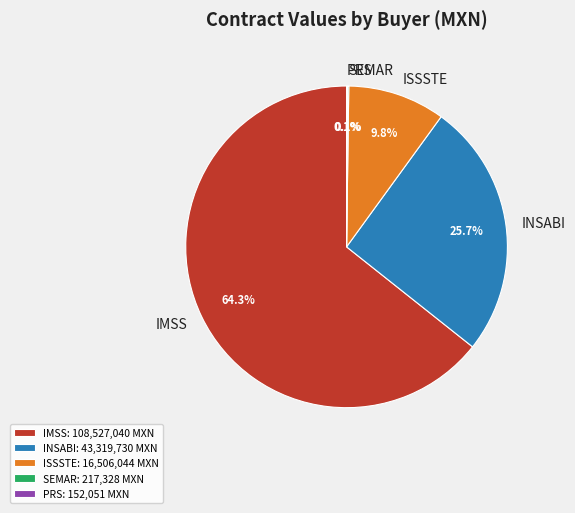

Is there a majority slice in this chart?

Yes